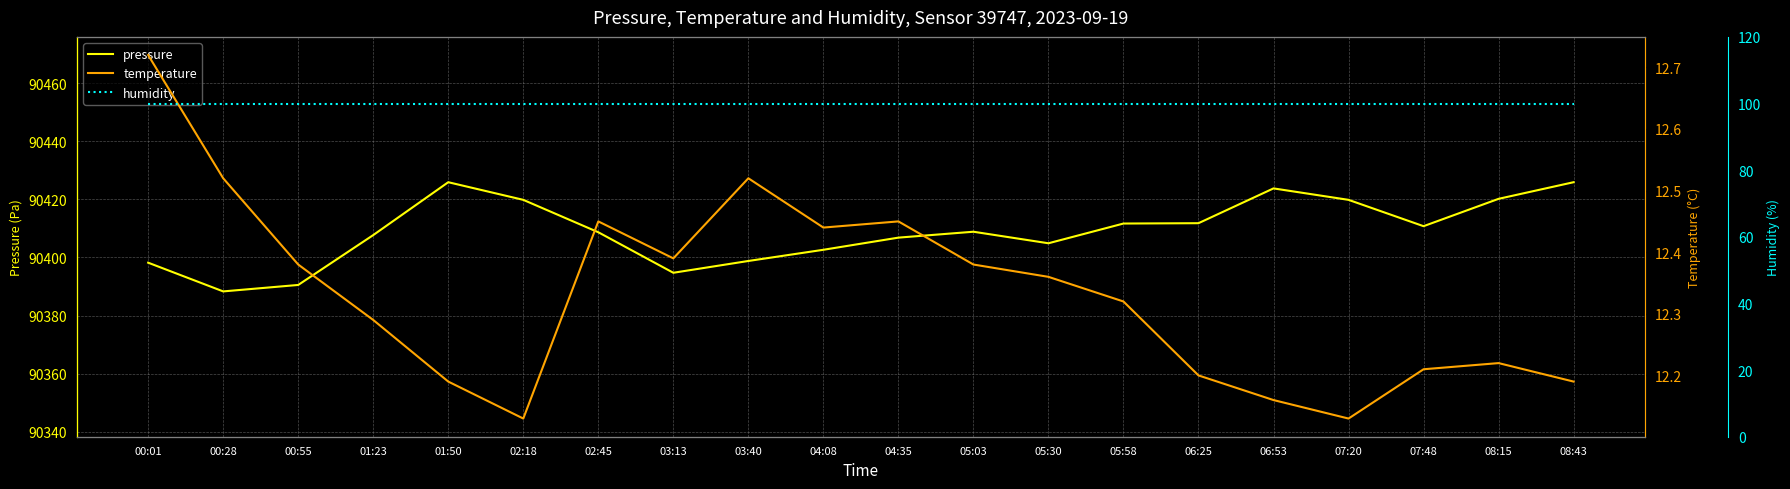

Reading left to right, transcribe all the data shown in this chart.

pressure: 90398.2	90388.3	90390.5	90407.7	90425.9	90419.8	90408.7	90394.7	90398.8	90402.6	90406.8	90408.8	90404.9	90411.7	90411.8	90423.8	90419.8	90410.8	90420.2	90425.9
temperature: 12.7	12.5	12.4	12.3	12.2	12.1	12.4	12.4	12.5	12.4	12.4	12.4	12.4	12.3	12.2	12.2	12.1	12.2	12.2	12.2
humidity: 100.0	100.0	100.0	100.0	100.0	100.0	100.0	100.0	100.0	100.0	100.0	100.0	100.0	100.0	100.0	100.0	100.0	100.0	100.0	100.0